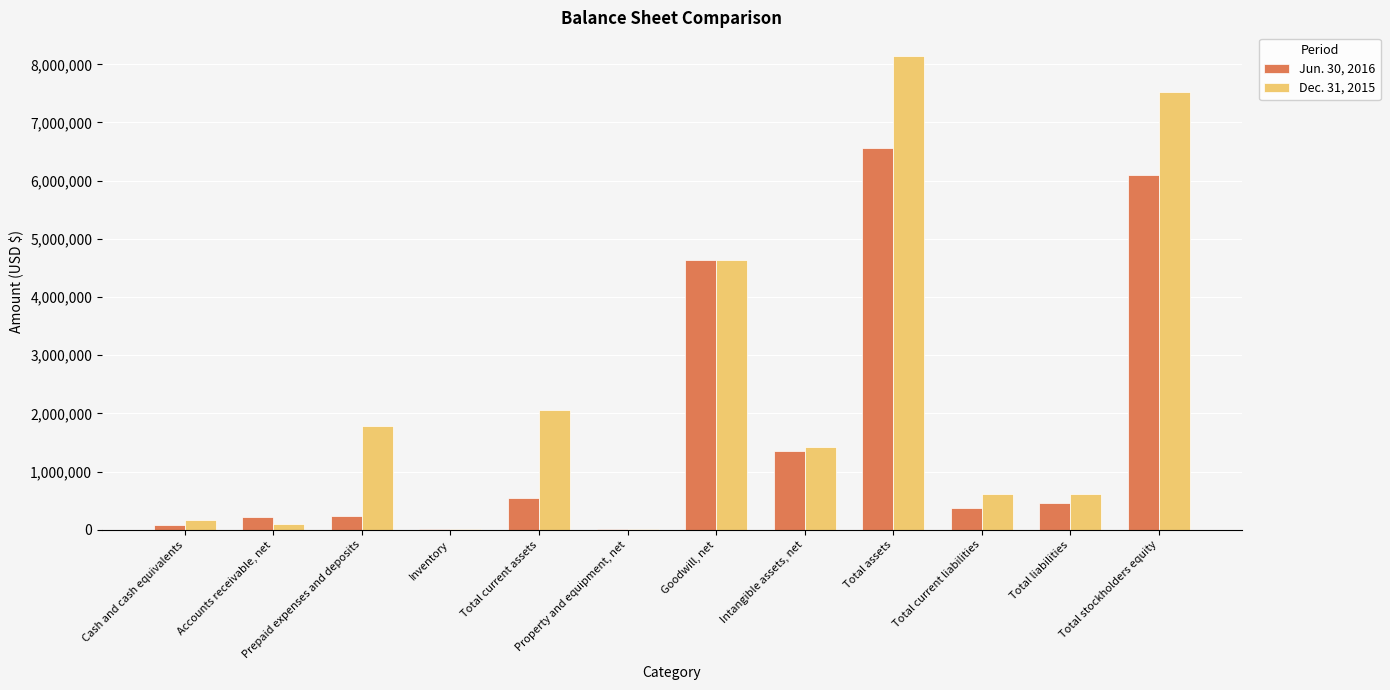

Is the value of Jun. 30, 2016 at Prepaid expenses and deposits greater than the value of Dec. 31, 2015 at Total assets?

No